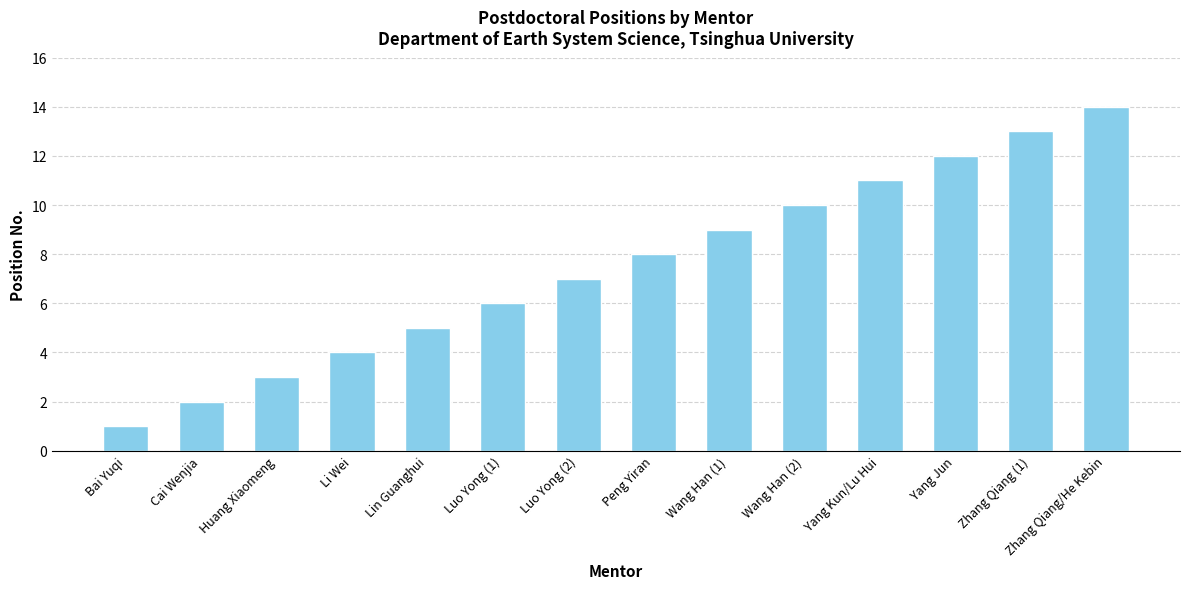

What is the difference between the maximum and minimum values?

13